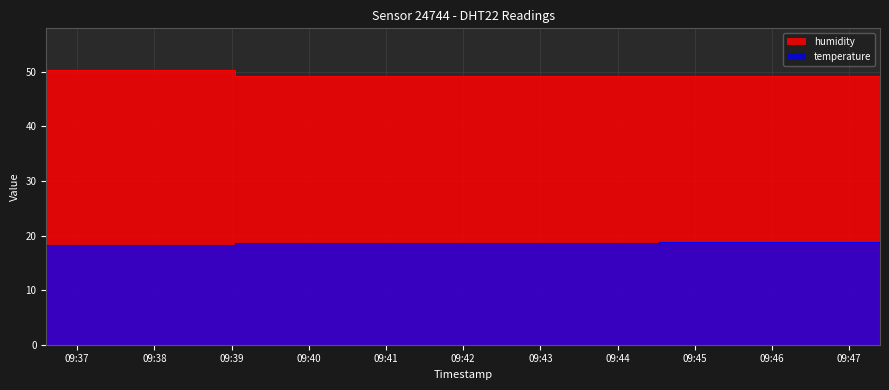

What position from the left is 2023-01-25T09:36:36?

1